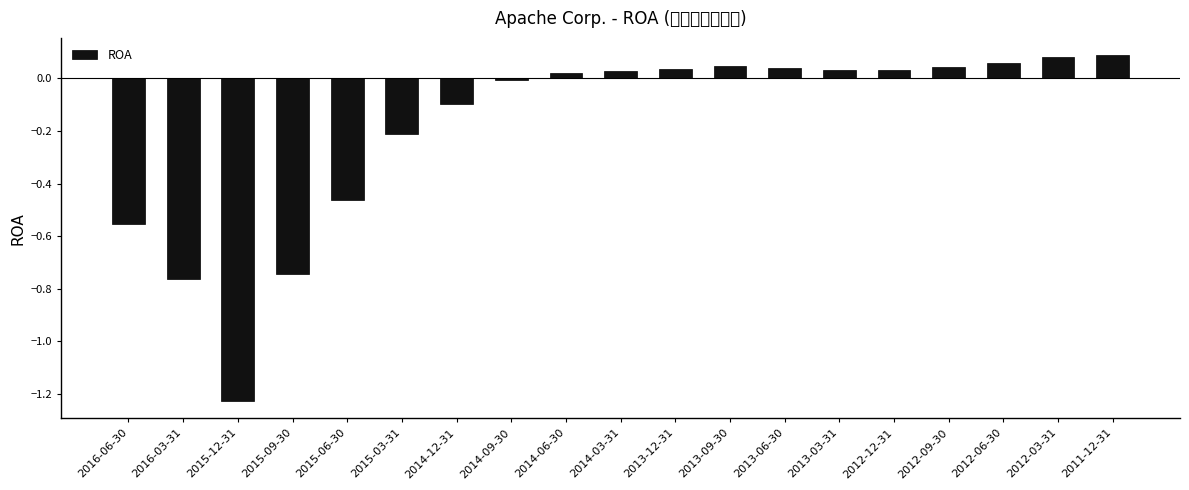

At which category does the chart reach its peak across all series?

2011-12-31